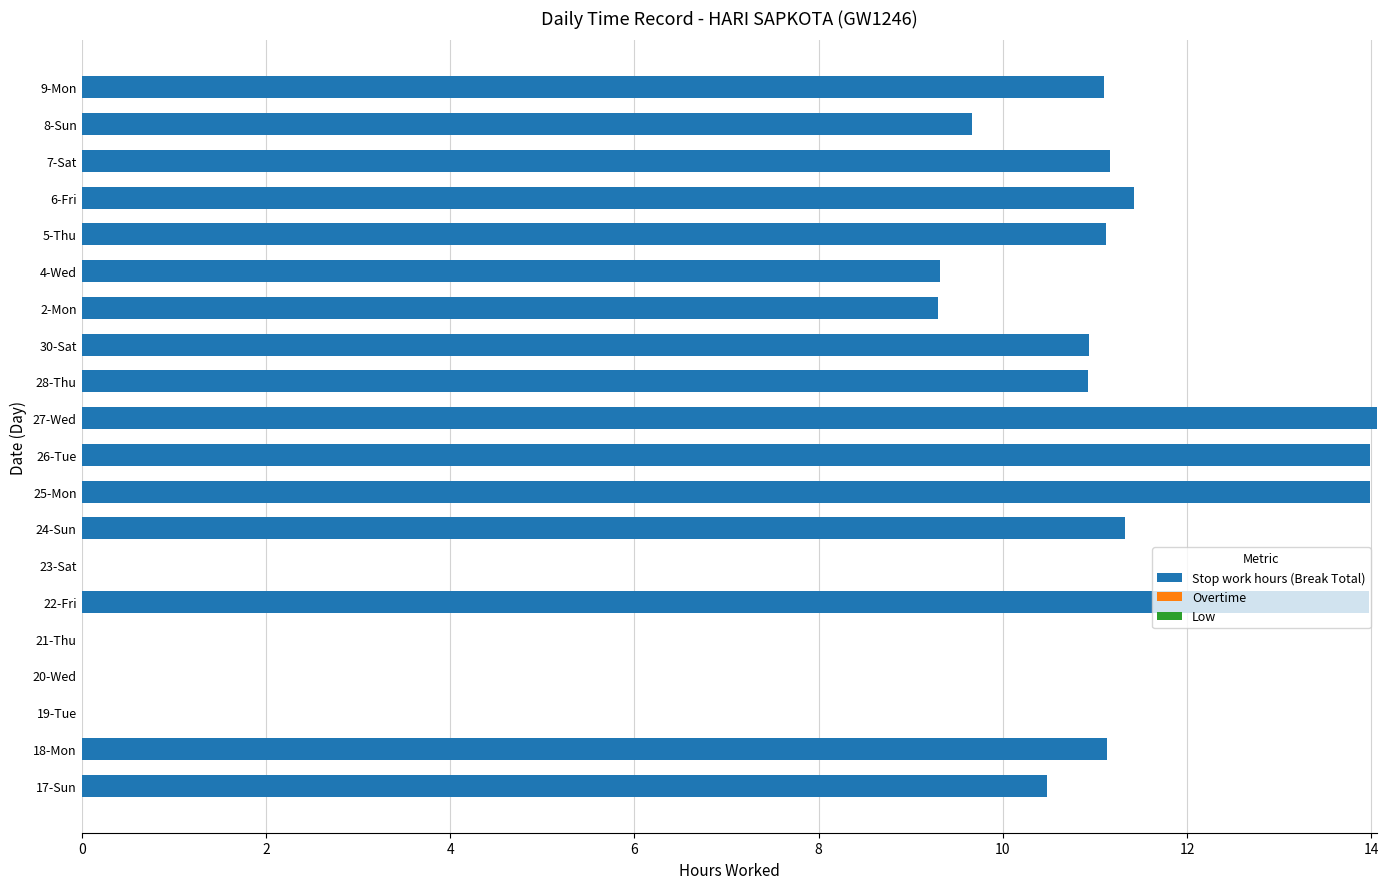

What is the sum of the values at 28-Thu and 18-Mon?

22.1